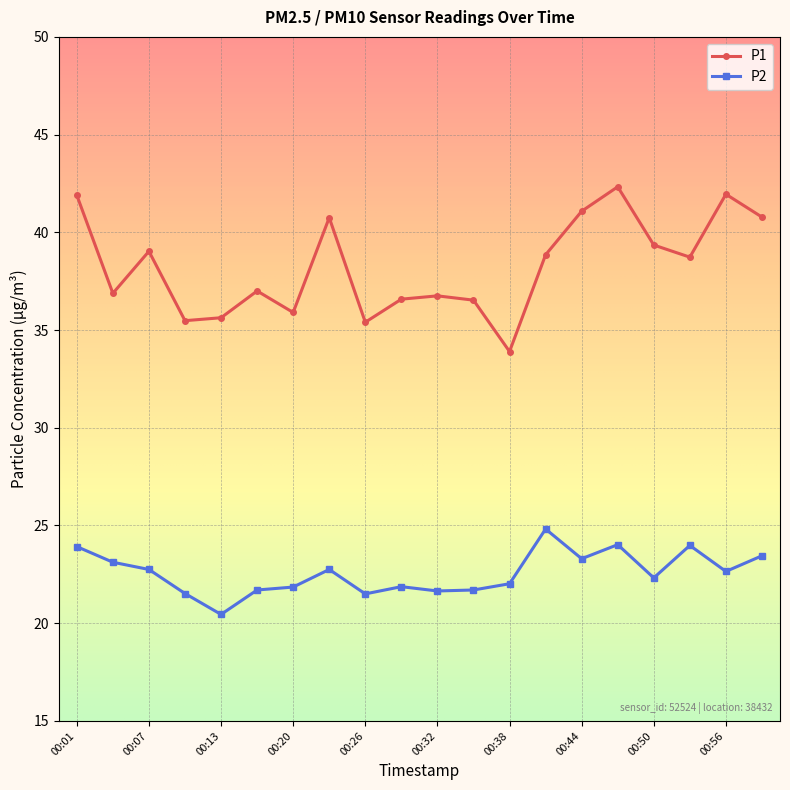

In P1, how many points are lower than both neighbors (excluding endpoints)?

6